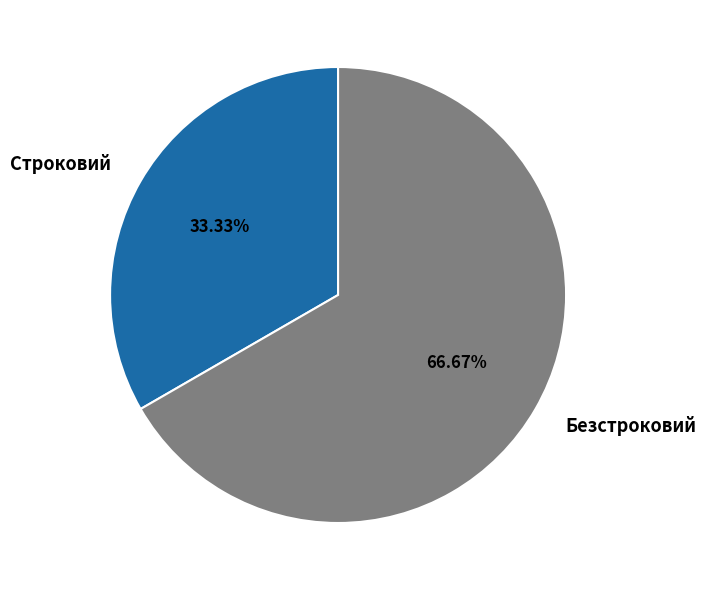

Is there any slice that represents more than half of the pie?

Yes